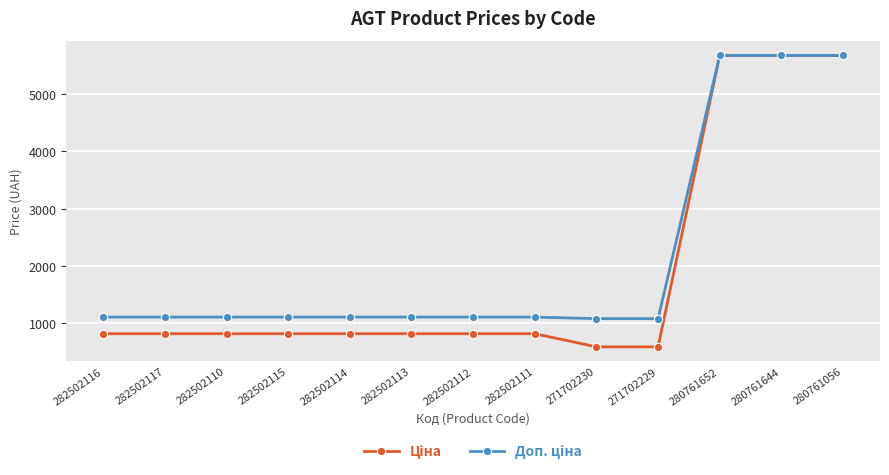

What is the smallest value displayed?

589.9